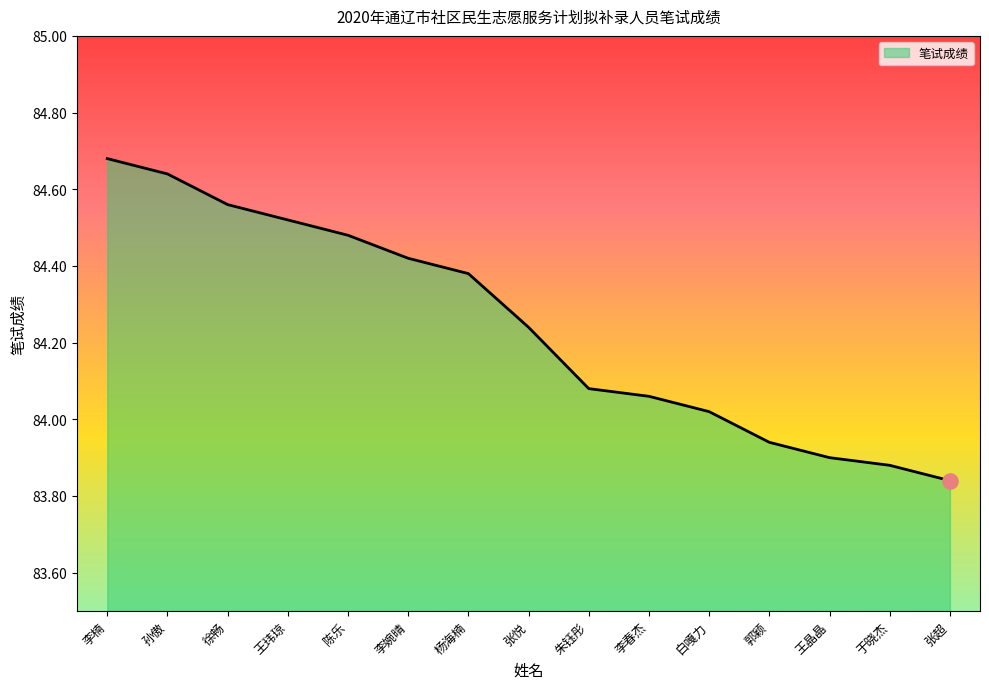

What is the change in value from 李楠 to 于晓杰?

-0.8